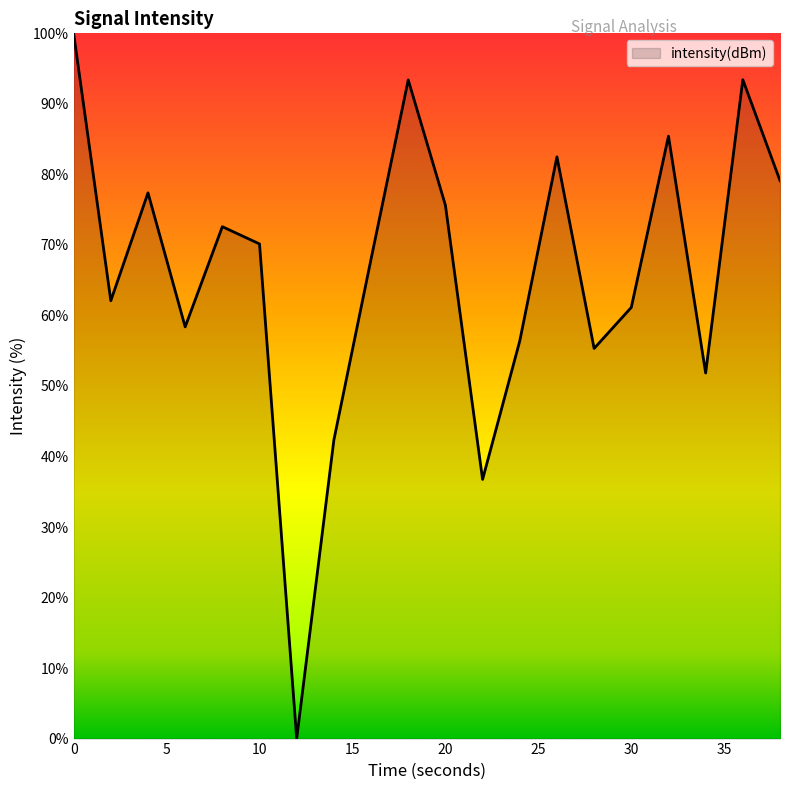

What is the difference between the maximum and minimum values?

100.0